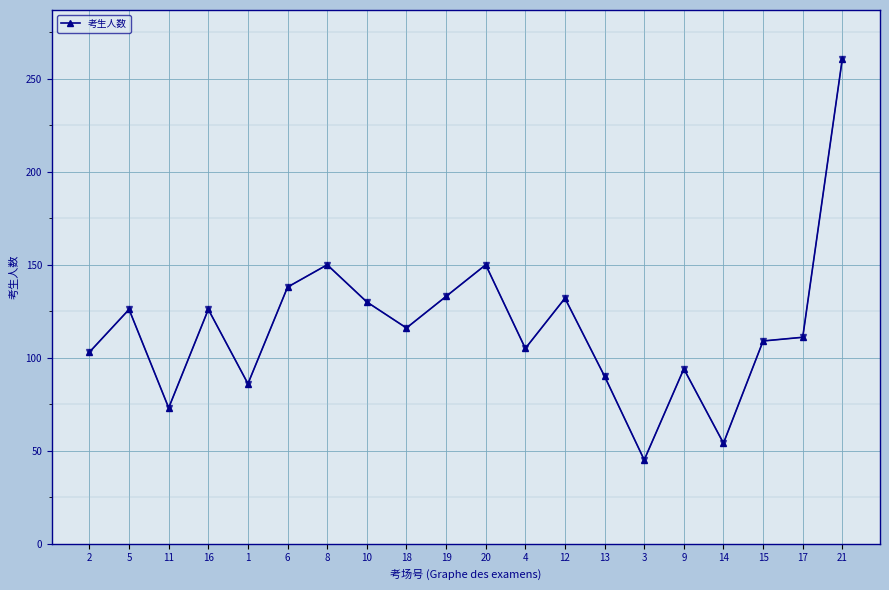

How many values are below 116?

10